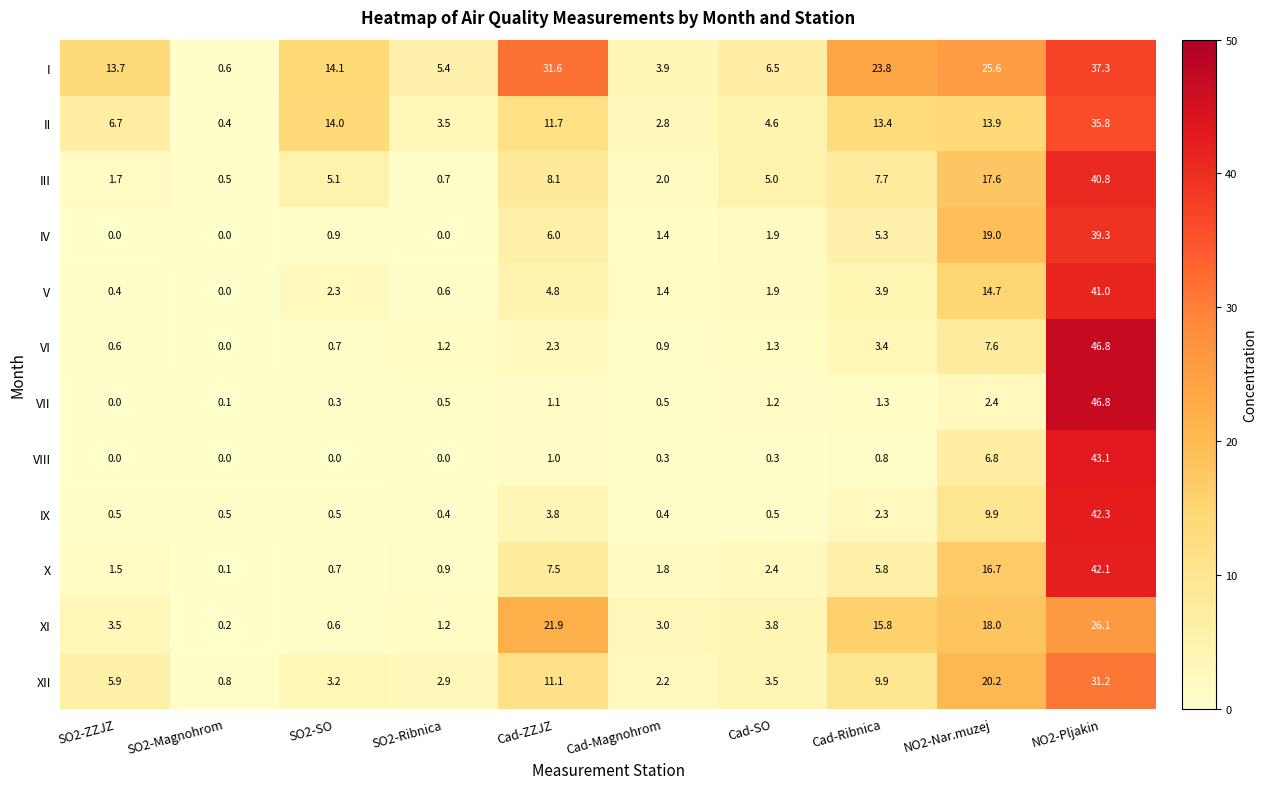

How many series are shown in this chart?

12